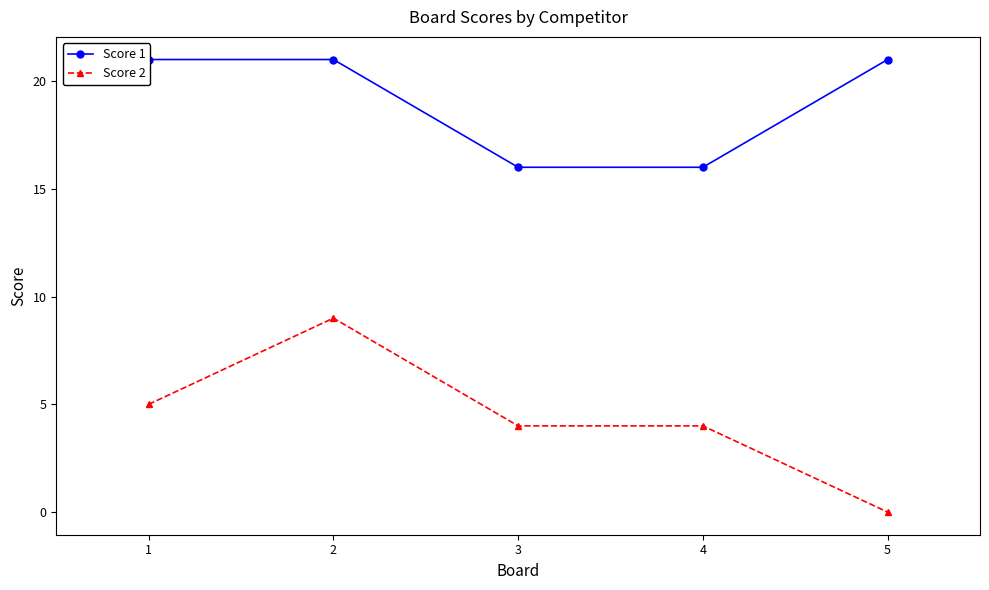

Which series changed the most between 3 and 4?

Score 1